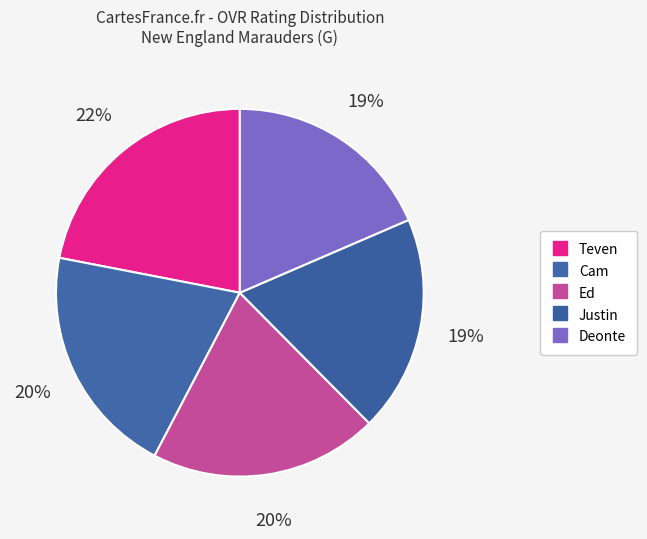

Between Cam and Justin, which is larger?

Cam